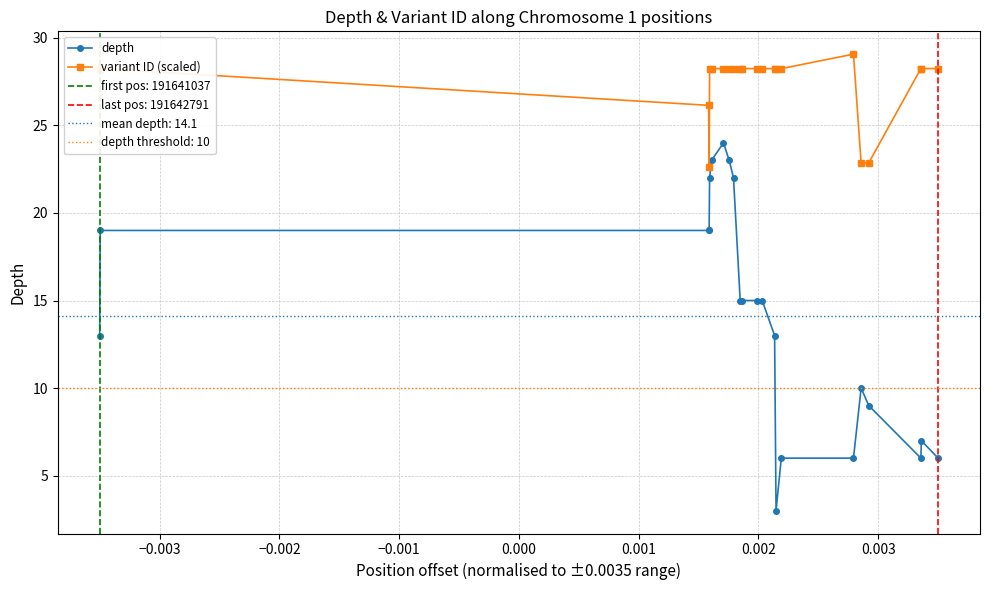

True or false: depth and variant ID (scaled) cross at least once.

False